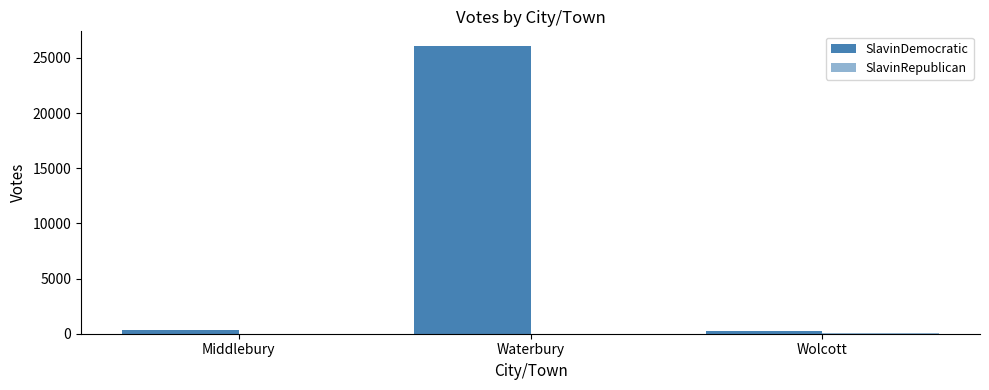

How many categories are shown in the chart?

3